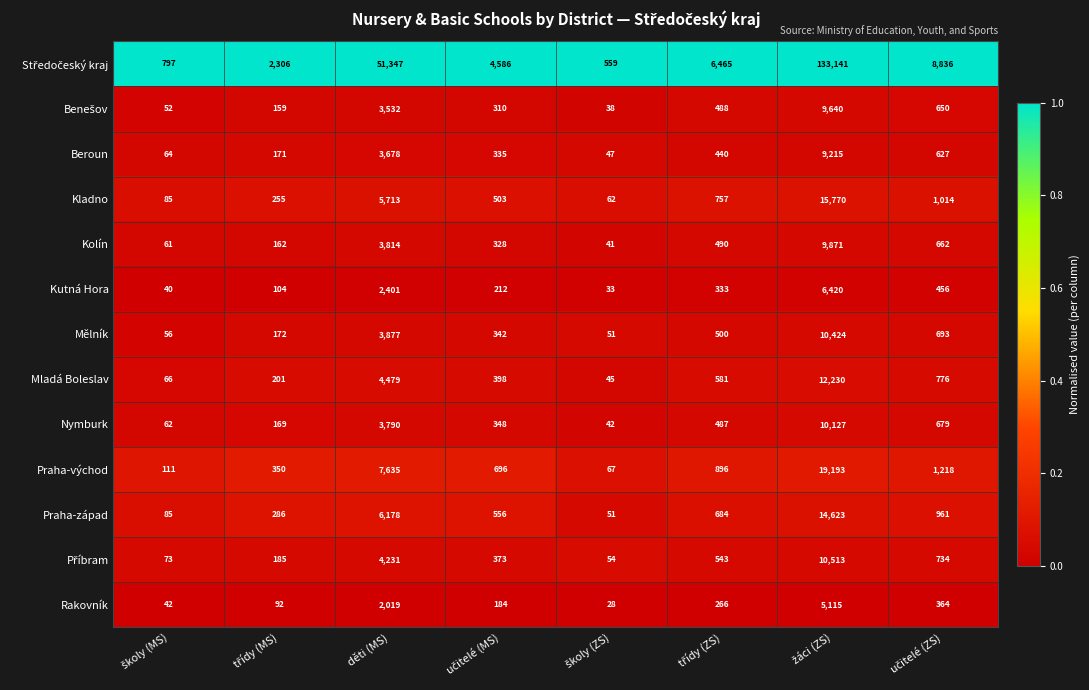

What is the total value across all series at děti (MS)?

102694